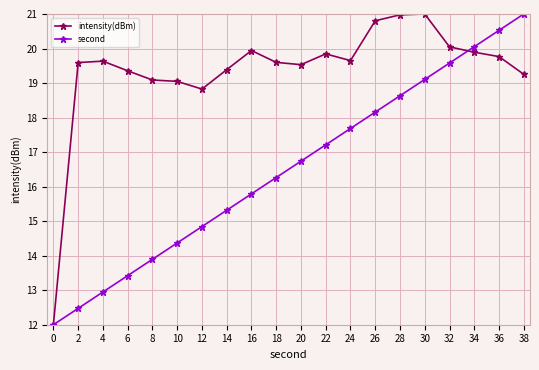

Rank the series at 14 from lowest to highest value.

second, intensity(dBm)